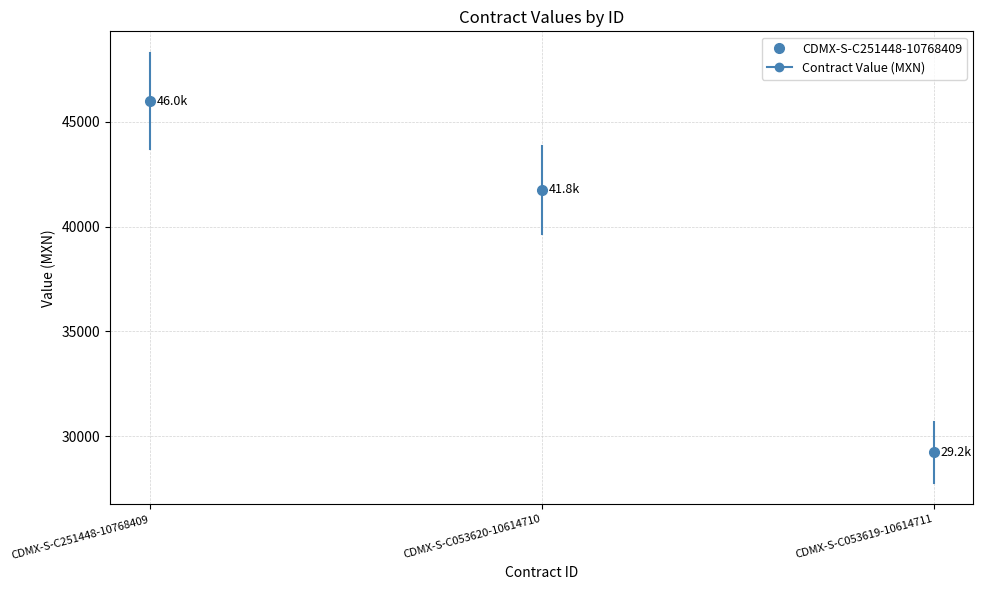

What is the label of the 1st point from the right?

CDMX-S-C053619-10614711